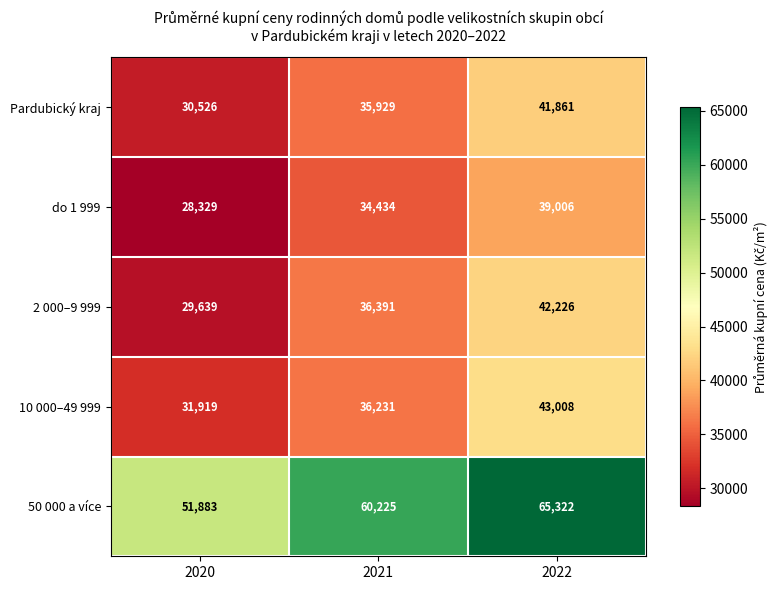

What is the highest value of the 50 000 a více series?

65322